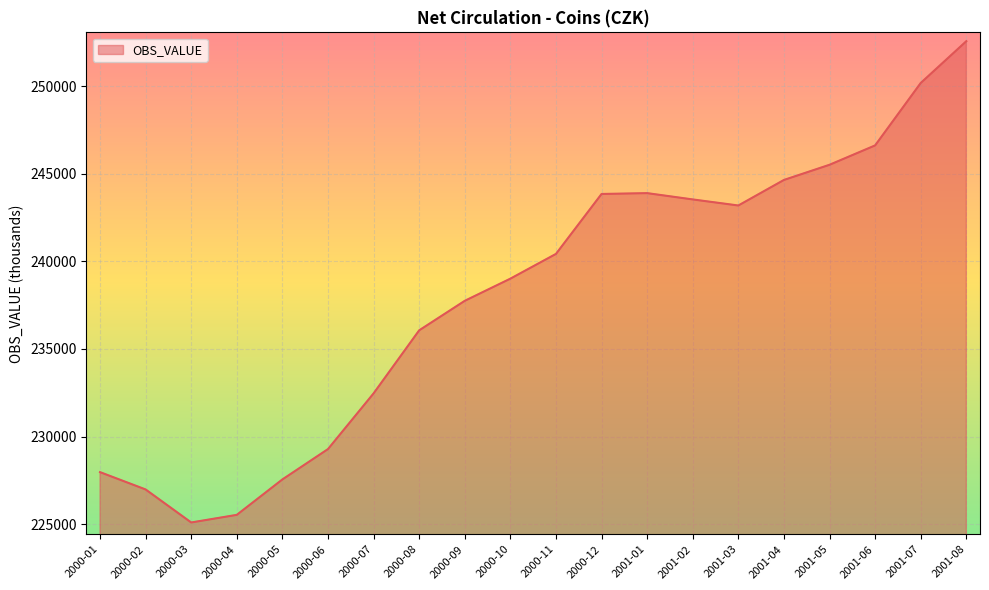

How many lines are shown in the chart?

1